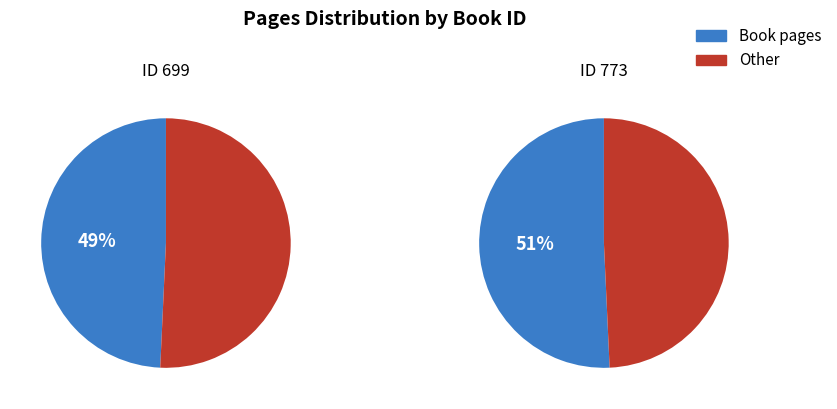

Which category has the biggest portion of the pie?

773